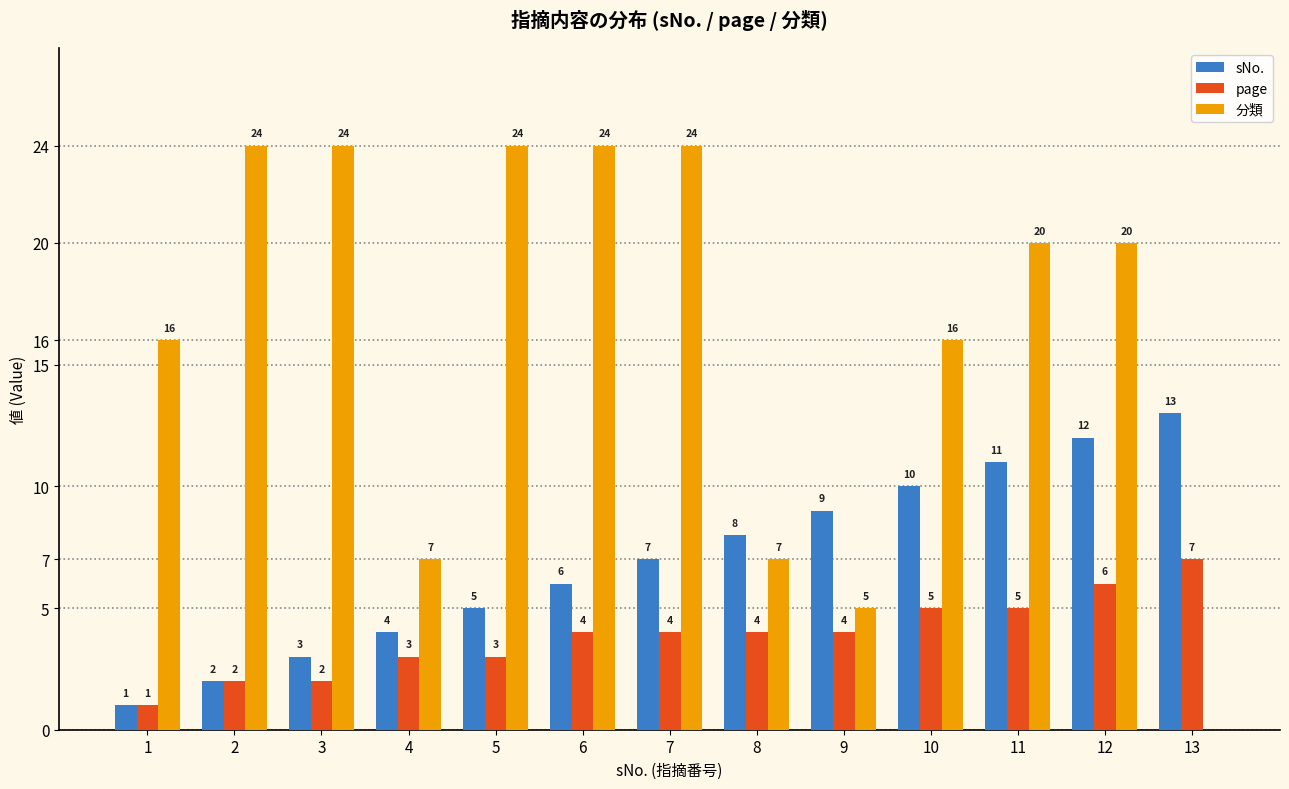

How many series are shown in this chart?

3